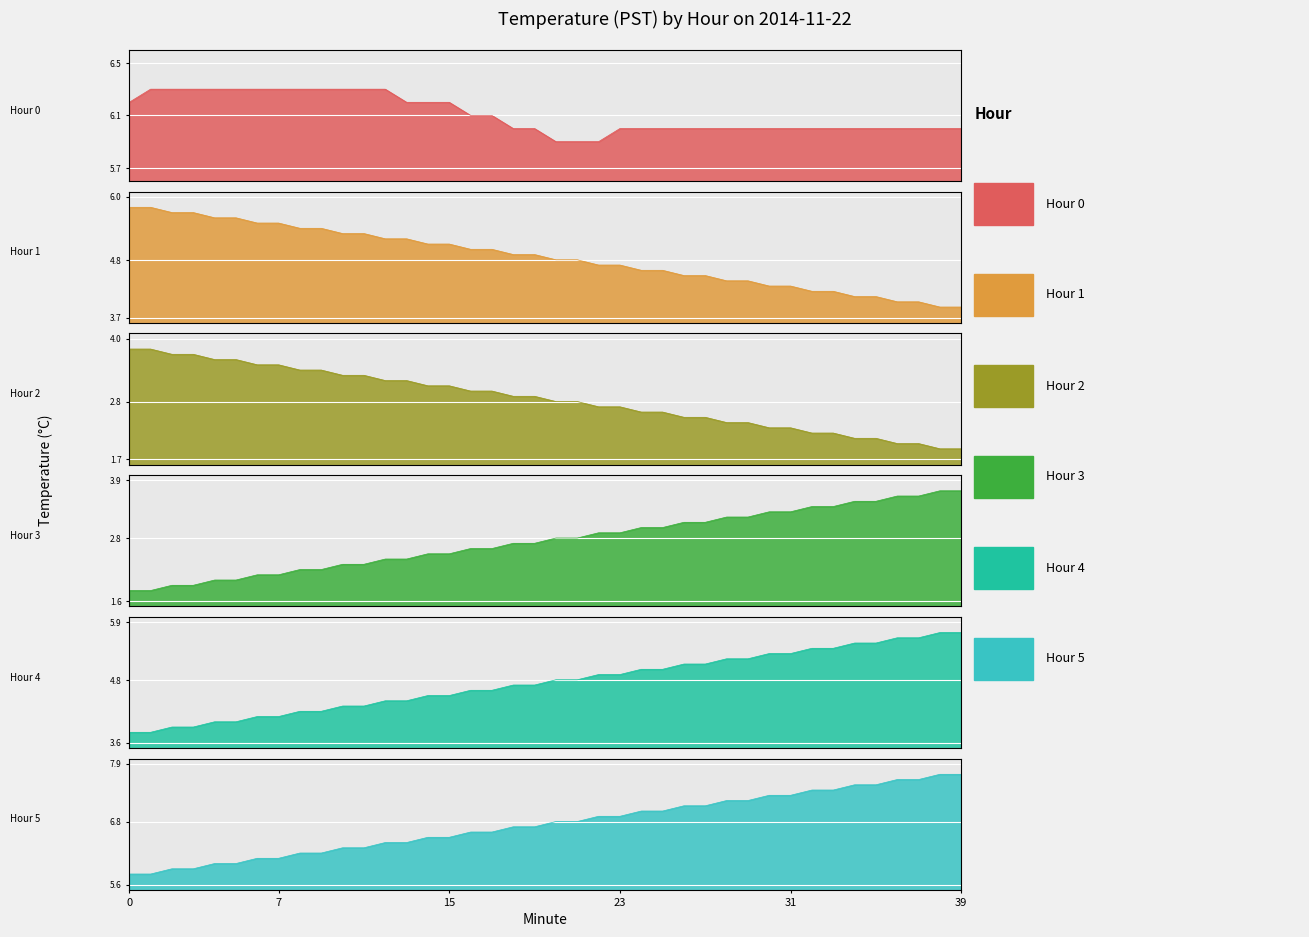

Rank the series at 39 from highest to lowest value.

Hour 5, Hour 0, Hour 4, Hour 1, Hour 3, Hour 2